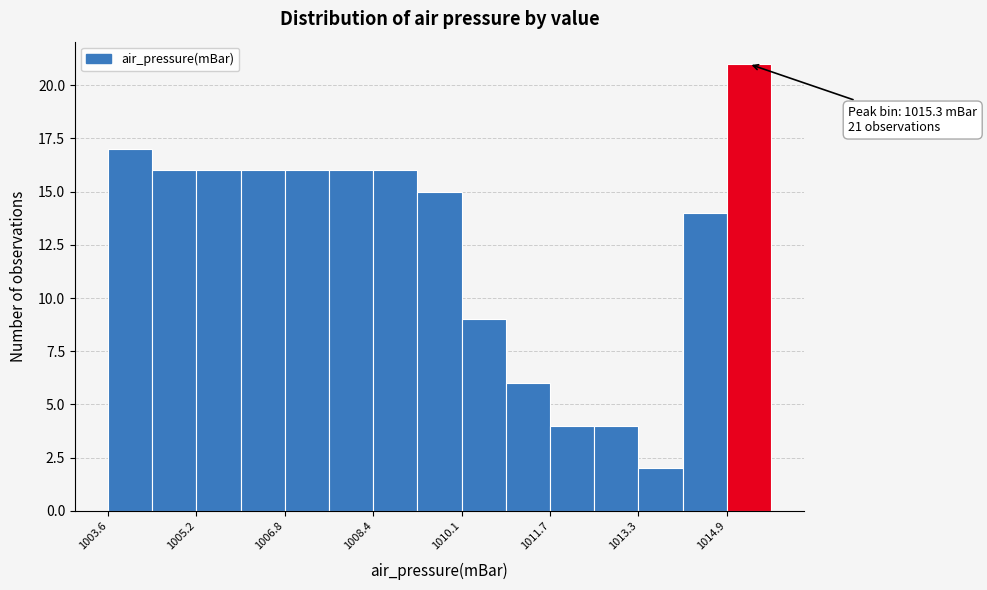

Over which range of the x-axis is the bar tallest?

1014.8 to 1015.8